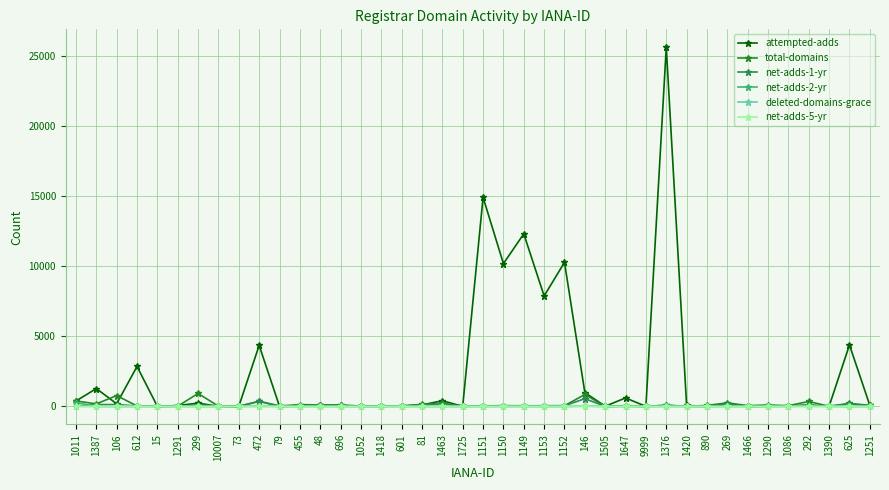

What is the approximate value of attempted-adds at 15?

1